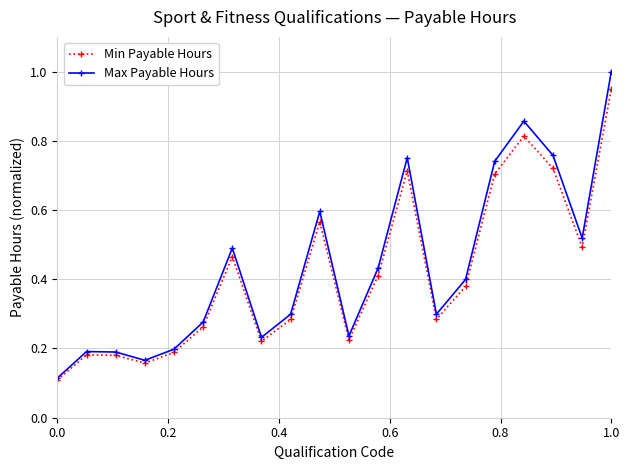

Rank the series by their maximum value, from highest to lowest.

Max Payable Hours, Min Payable Hours